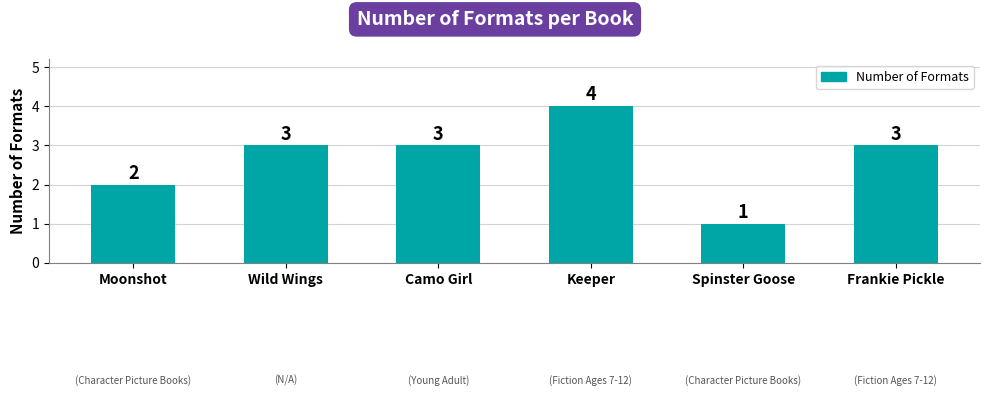

What is the sum of the values at Moonshot and Wild Wings?

5